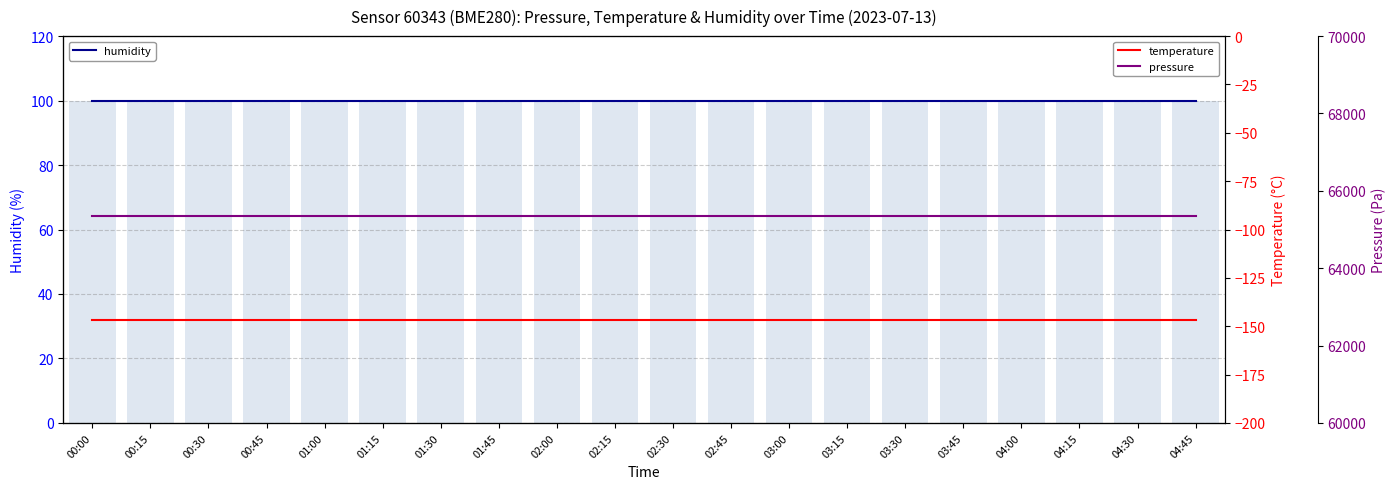

Reading right to left, what are all the values shown in this chart?

humidity: 100.0	100.0	100.0	100.0	100.0	100.0	100.0	100.0	100.0	100.0	100.0	100.0	100.0	100.0	100.0	100.0	100.0	100.0	100.0	100.0
humidity (bar): 100.0	100.0	100.0	100.0	100.0	100.0	100.0	100.0	100.0	100.0	100.0	100.0	100.0	100.0	100.0	100.0	100.0	100.0	100.0	100.0
temperature: -146.7	-146.7	-146.7	-146.7	-146.7	-146.7	-146.7	-146.7	-146.7	-146.7	-146.7	-146.7	-146.7	-146.7	-146.7	-146.7	-146.7	-146.7	-146.7	-146.7
pressure: 65340.4	65340.4	65340.4	65340.4	65340.4	65340.4	65340.4	65340.4	65340.4	65340.4	65340.4	65340.4	65340.4	65340.4	65340.4	65340.4	65340.4	65340.4	65340.4	65340.4